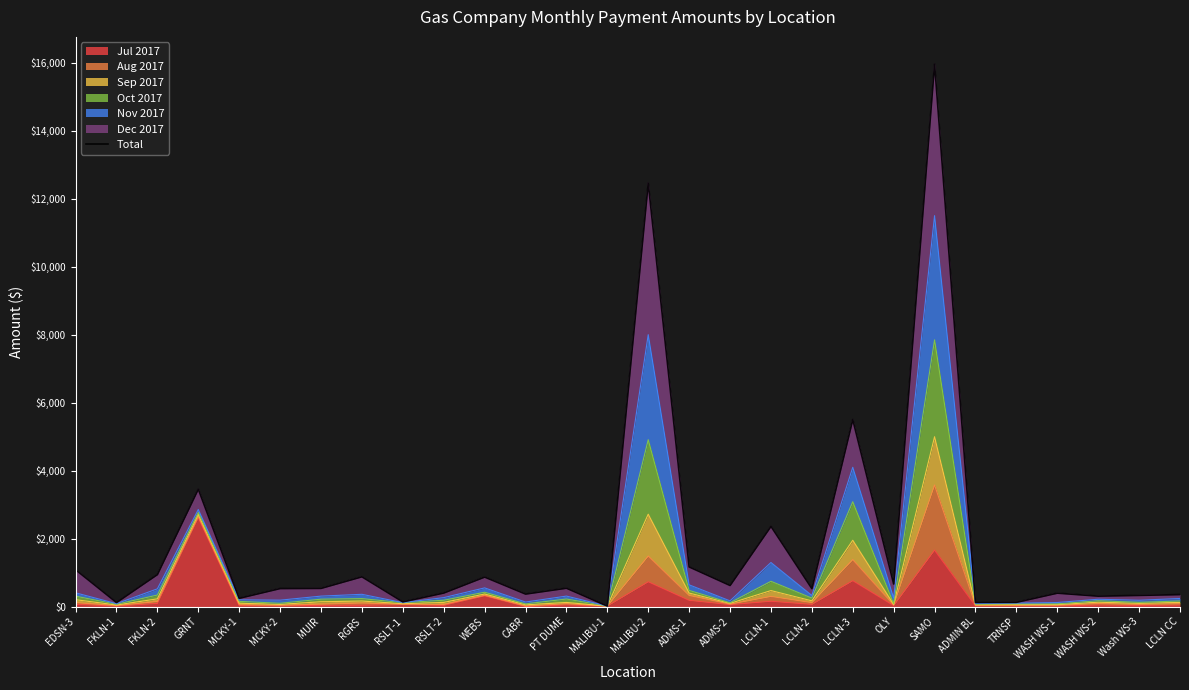

The value at OLY is 1140.4. True or false?

False